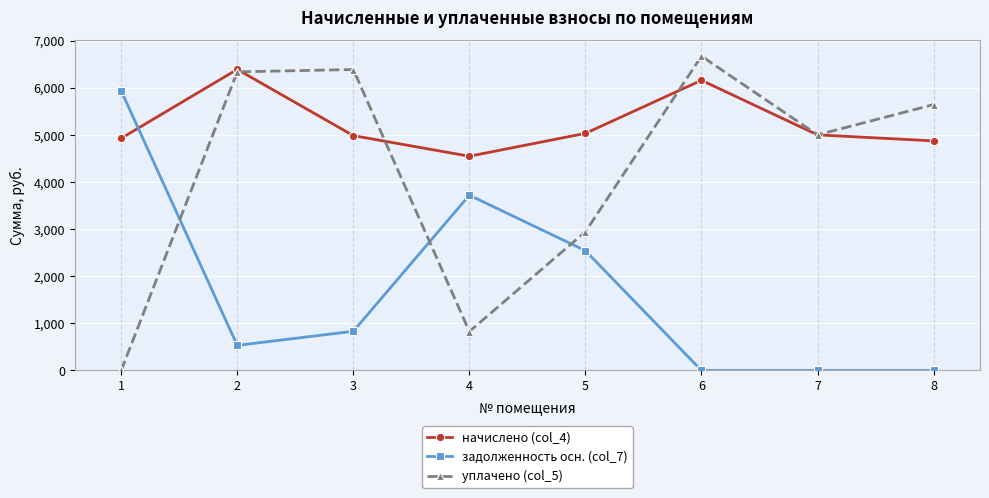

What is the greatest value displayed?

6673.9